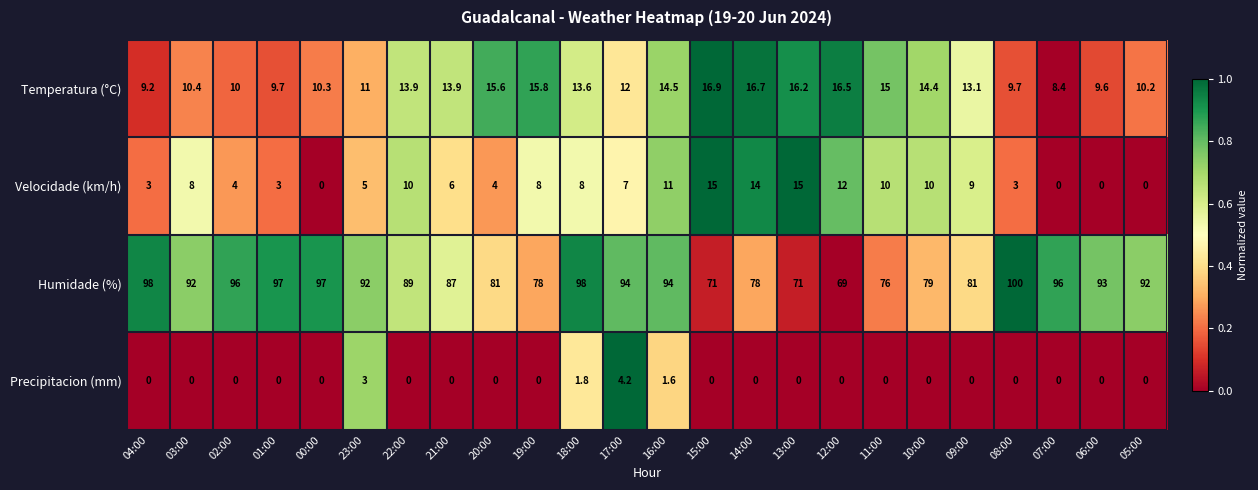

Rank the series by their maximum value, from highest to lowest.

Humidade (%), Temperatura (°C), Velocidade (km/h), Precipitacion (mm)